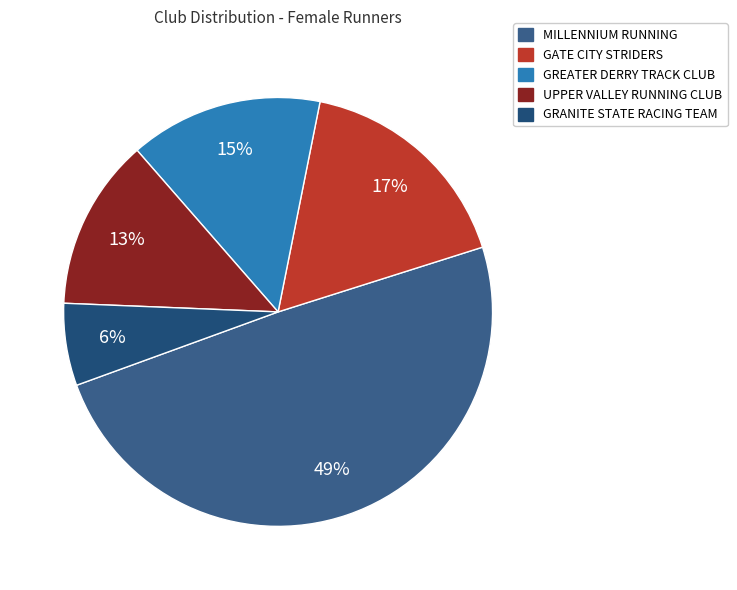

What percentage is the GATE CITY STRIDERS slice, to the nearest percent?

17%